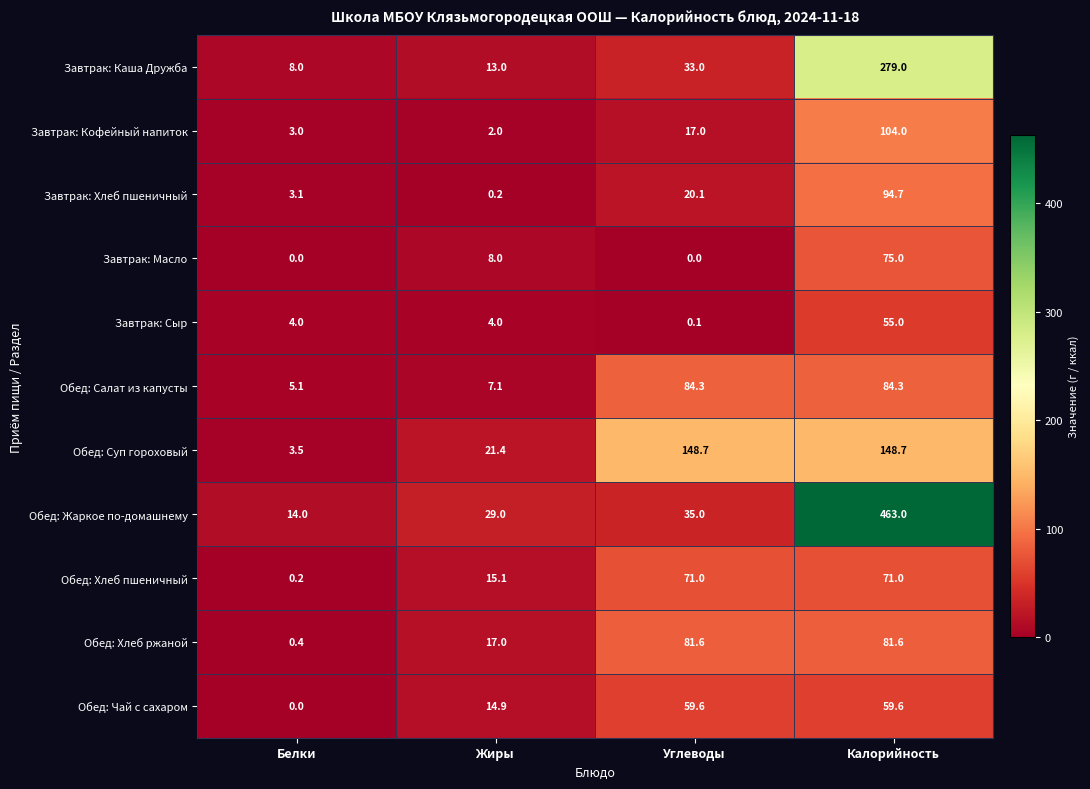

Is it true that Обед: Суп гороховый equals 6.0 at Белки?

False